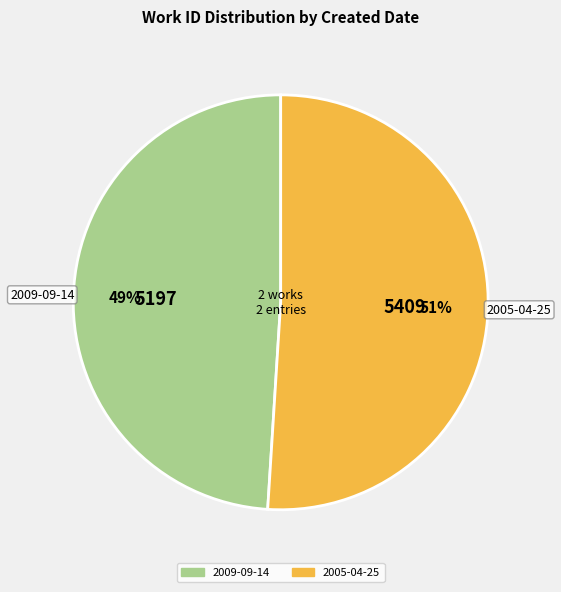

Is it true that 2009-09-14 is 60% of the pie?

False